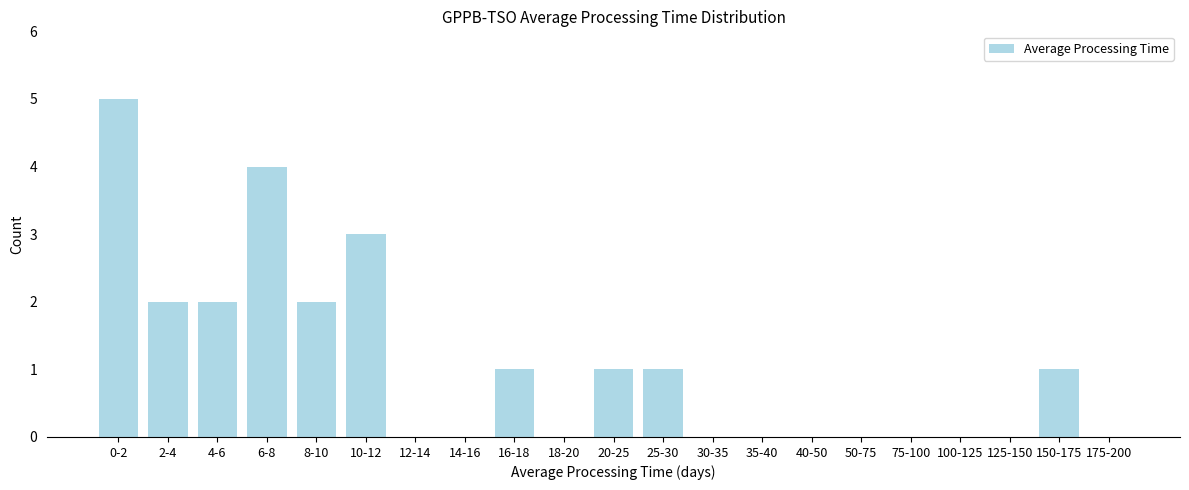

Reading right to left, list all the values displayed in this chart.

175-200=0	150-175=1	125-150=0	100-125=0	75-100=0	50-75=0	40-50=0	35-40=0	30-35=0	25-30=1	20-25=1	18-20=0	16-18=1	14-16=0	12-14=0	10-12=3	8-10=2	6-8=4	4-6=2	2-4=2	0-2=5